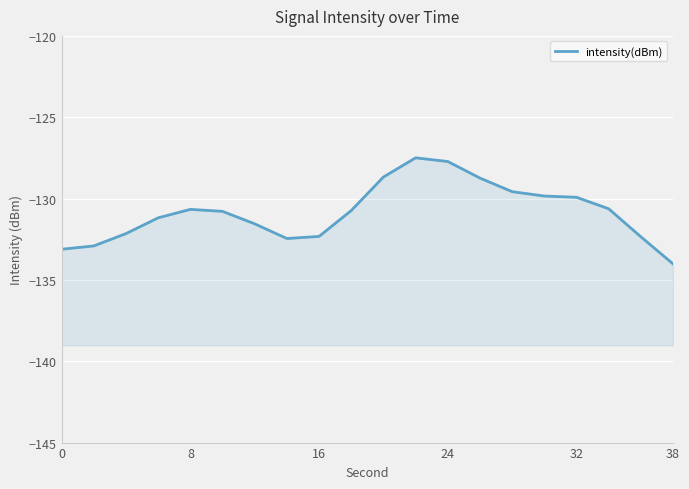

How many lines are shown in the chart?

1